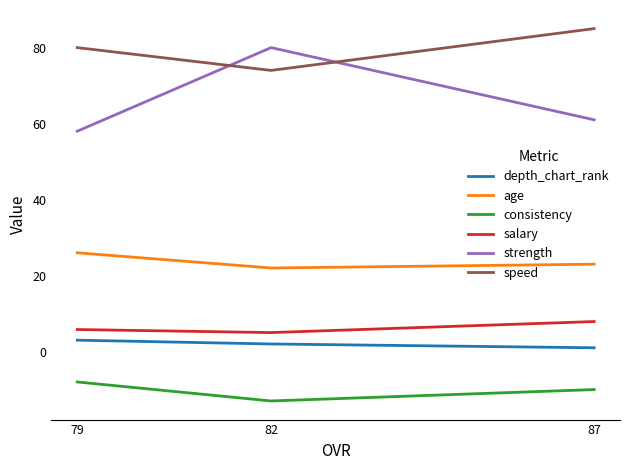

What is the approximate value of consistency at 82?

-13.0